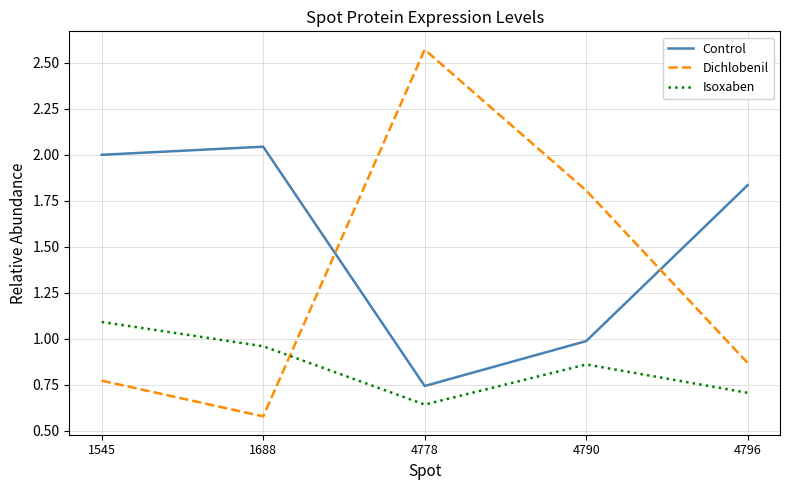

At which label is Control closest to 1?

4790